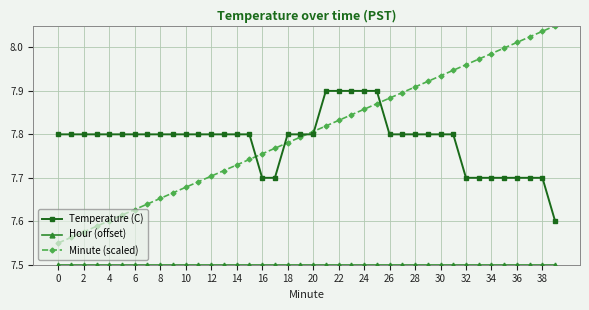

What is the difference between the second highest and second lowest values in the Minute (scaled) series?

0.5